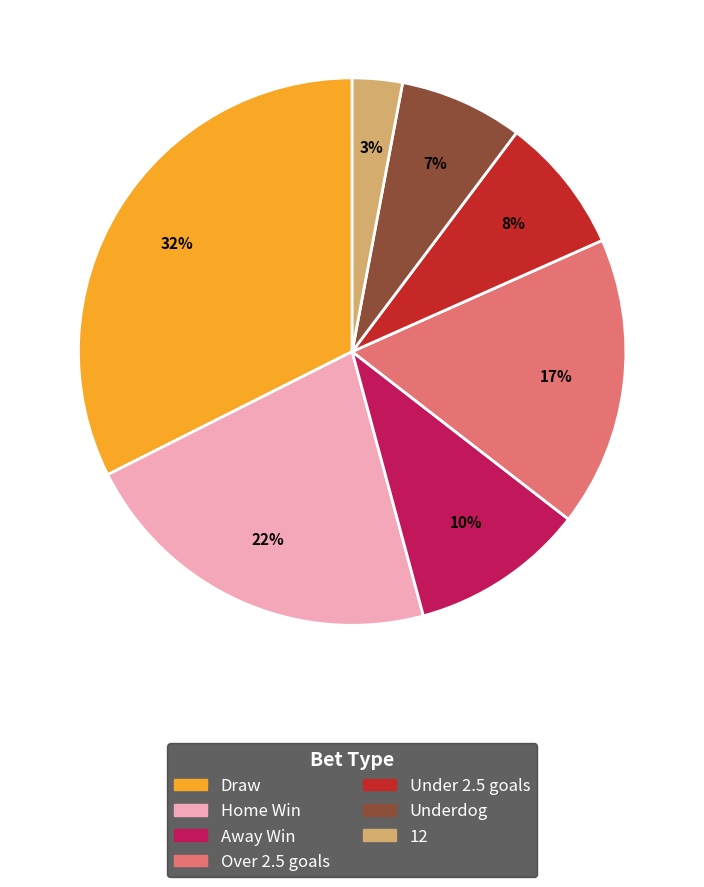

Between Over 2.5 goals and 12, which is larger?

Over 2.5 goals